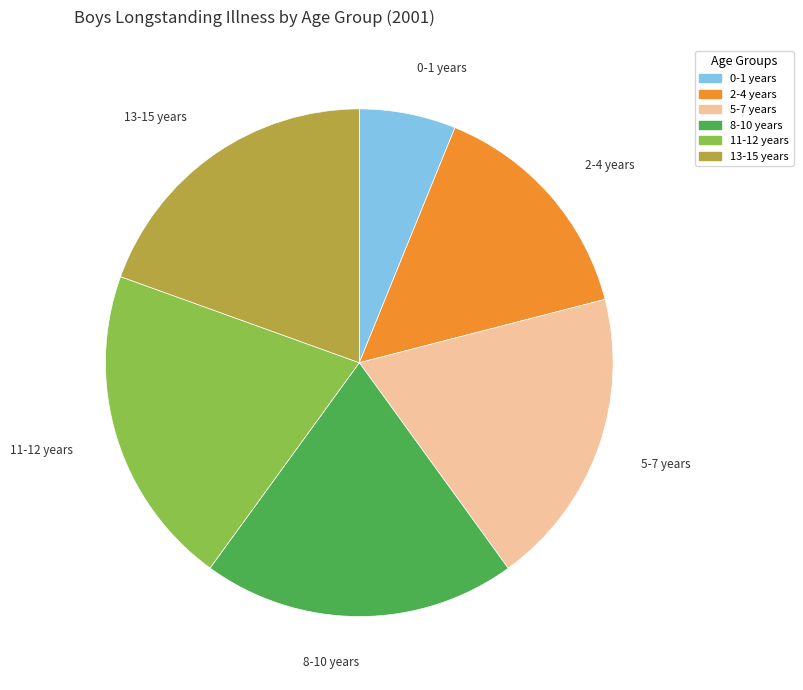

Is the sum of 2-4 years and 13-15 years greater than half?

No